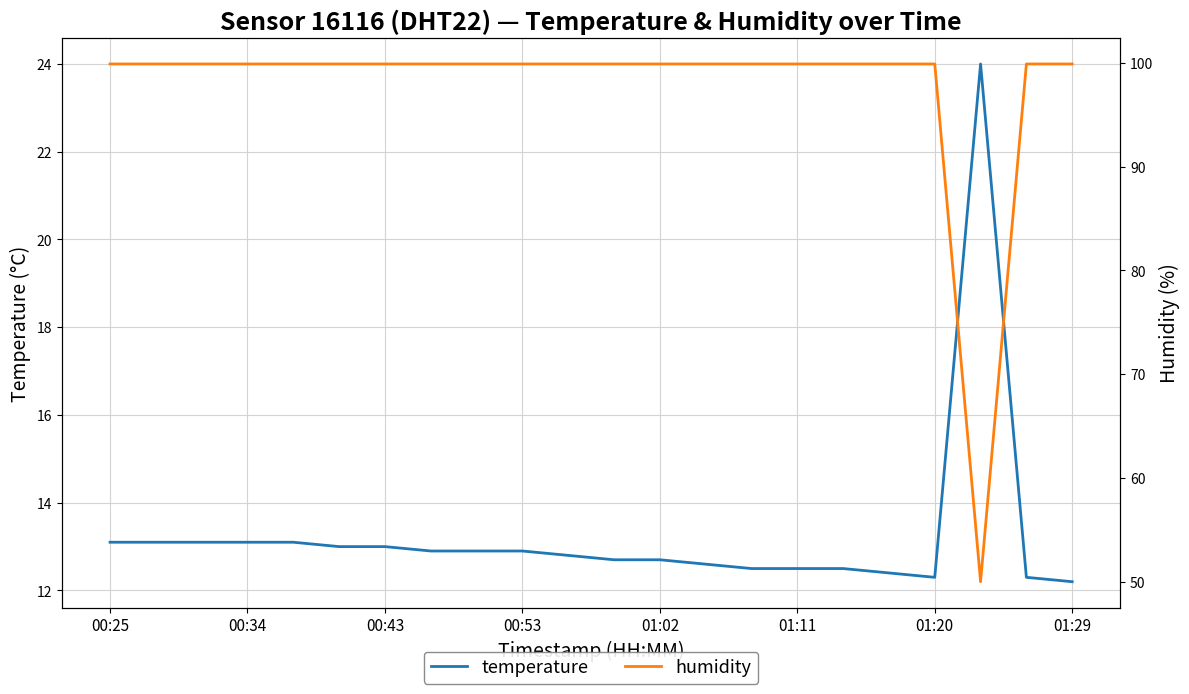

The humidity series shows 99.9 at 00:43. True or false?

True